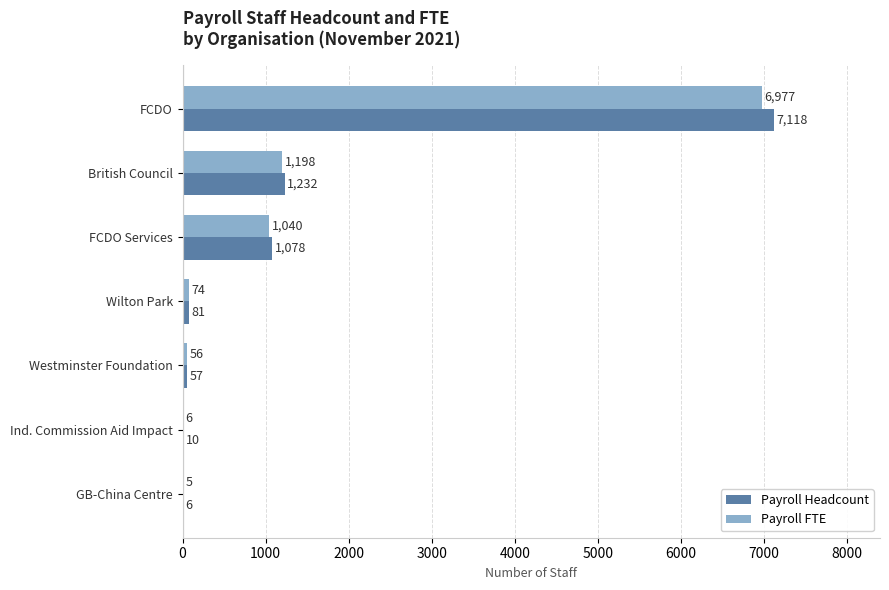

What is the sum of all Payroll Headcount values?

9582